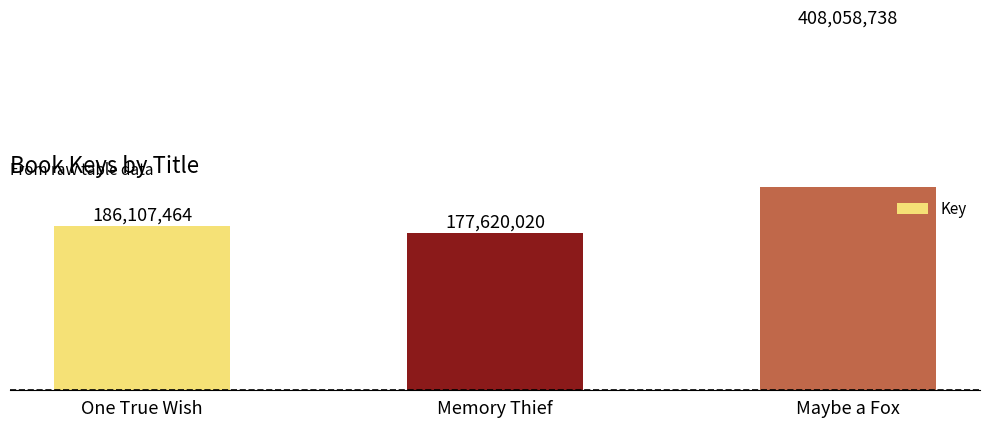

What is the smallest value displayed?

177620020